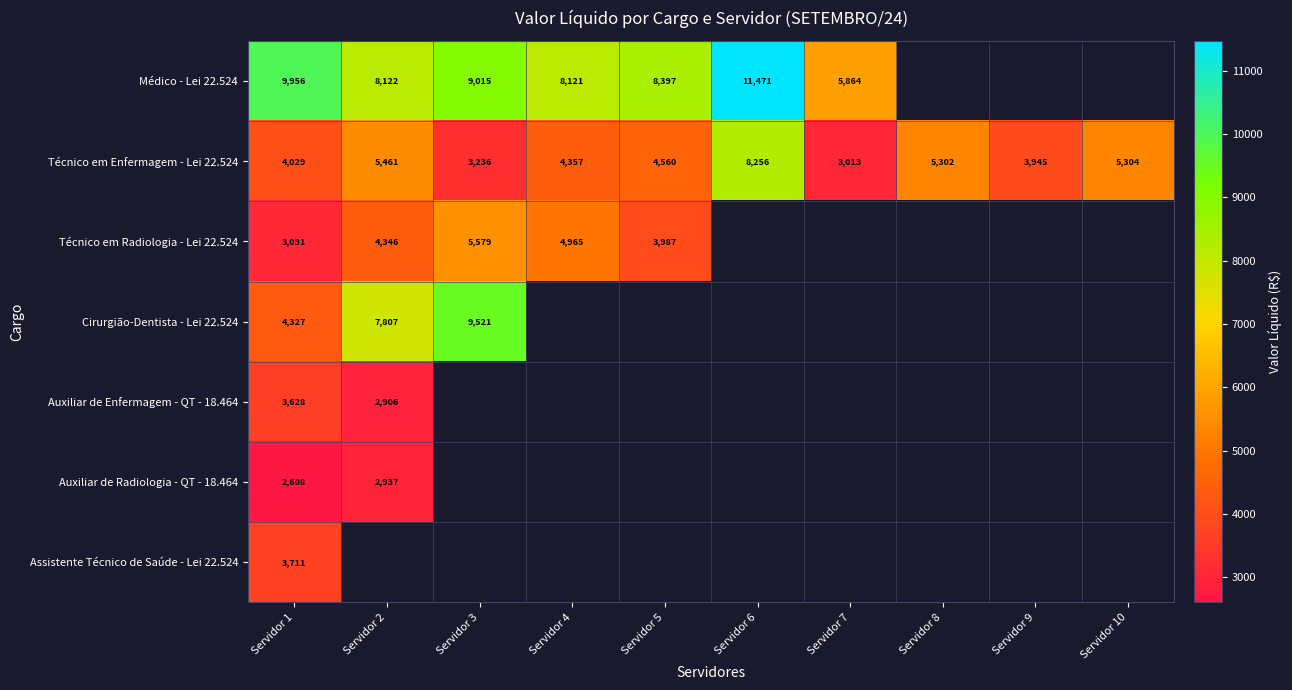

What is the greatest value displayed?

11471.5